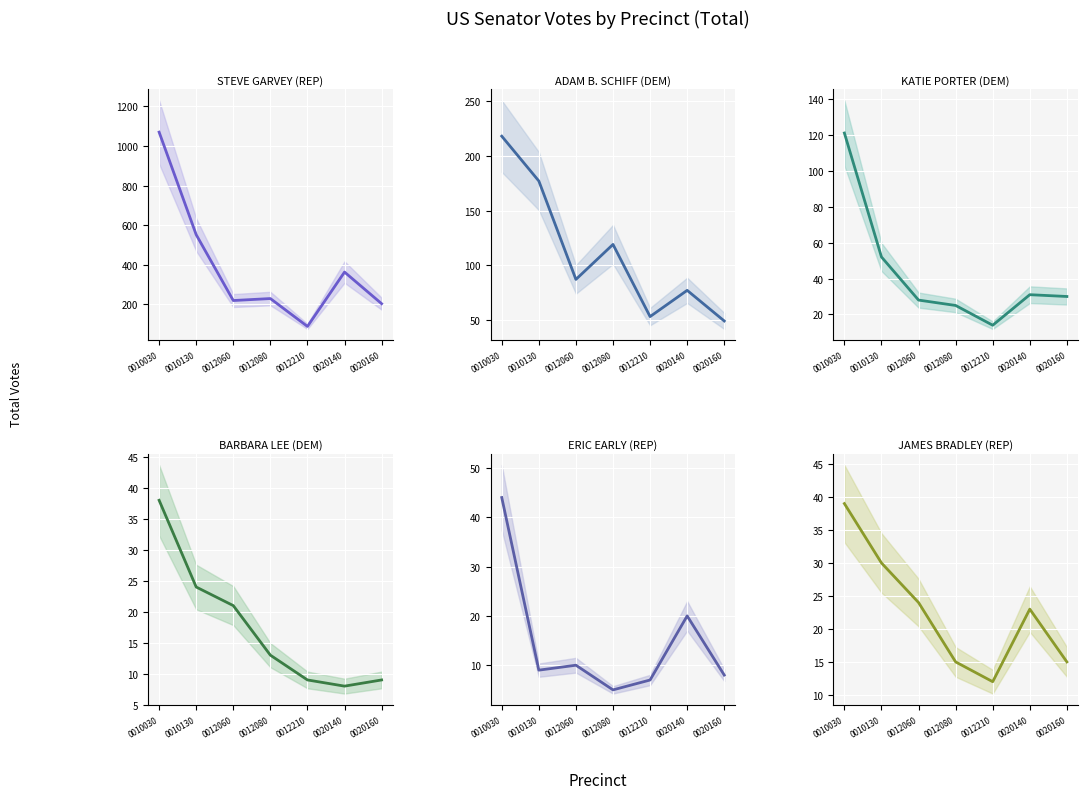

Reading right to left, transcribe all the data shown in this chart.

STEVE GARVEY (REP): 202	362	87	228	218	551	1070
ADAM B. SCHIFF (DEM): 49	77	53	119	87	177	218
KATIE PORTER (DEM): 30	31	14	25	28	52	121
BARBARA LEE (DEM): 9	8	9	13	21	24	38
ERIC EARLY (REP): 8	20	7	5	10	9	44
JAMES BRADLEY (REP): 15	23	12	15	24	30	39